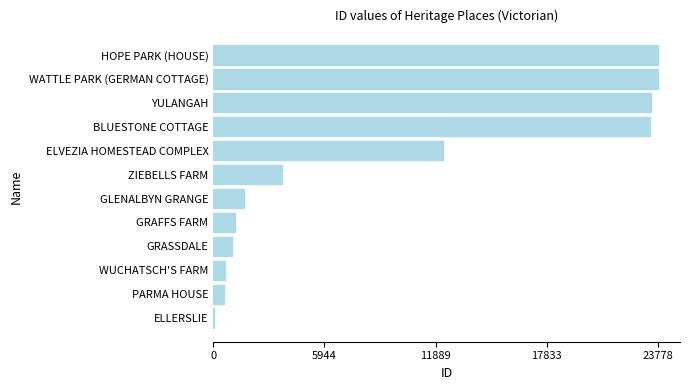

Does the chart contain stacked bars?

No